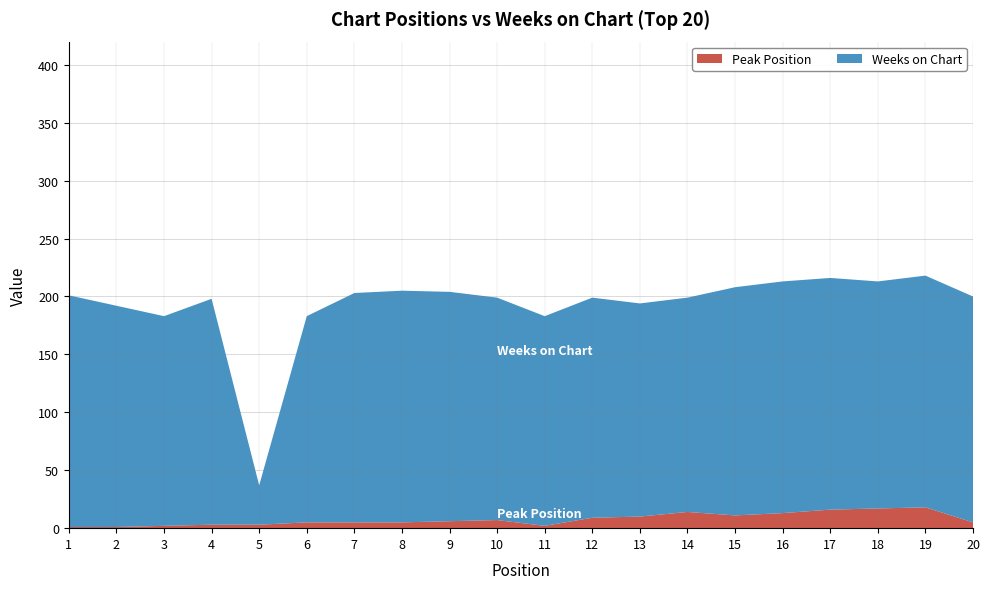

Reading left to right, extract all data points from this chart.

Peak Position: 1=1	2=1	3=2	4=3	5=3	6=5	7=5	8=5	9=6	10=7	11=2	12=9	13=10	14=14	15=11	16=13	17=16	18=17	19=18	20=5
Weeks on Chart: 1=200	2=191	3=181	4=195	5=34	6=178	7=198	8=200	9=198	10=192	11=181	12=190	13=184	14=185	15=197	16=200	17=200	18=196	19=200	20=195